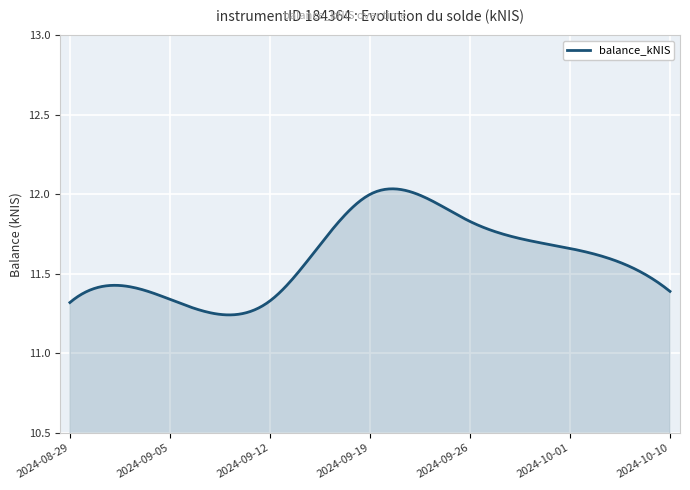

What is the difference between the maximum and minimum values?

0.8